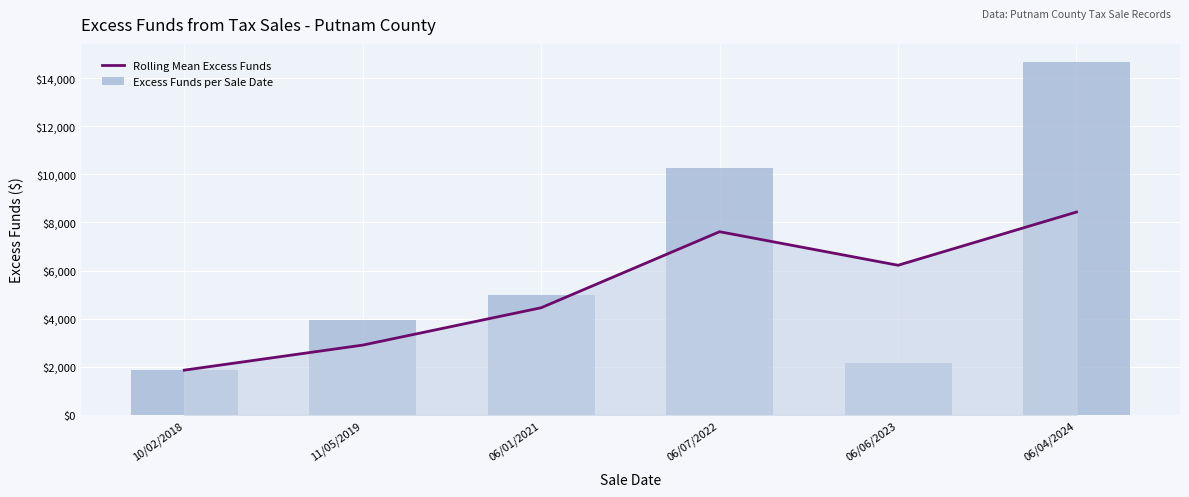

Reading left to right, extract all data points from this chart.

Rolling Mean Excess Funds: 1862.2	2903.4	4456.1	7616.6	6222.3	8434.4
Excess Funds per Sale Date: 1862.2	3944.7	4967.4	10265.8	2178.9	14690.0